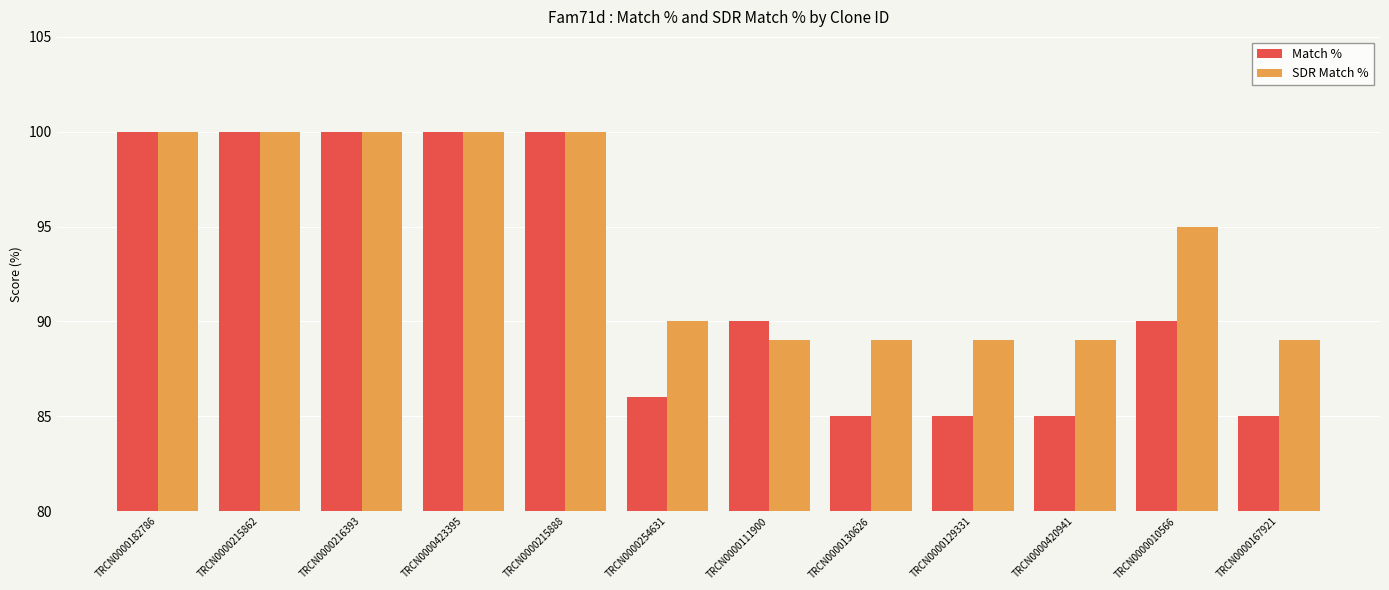

What is the difference between the SDR Match % values at TRCN0000111900 and TRCN0000182786?

11